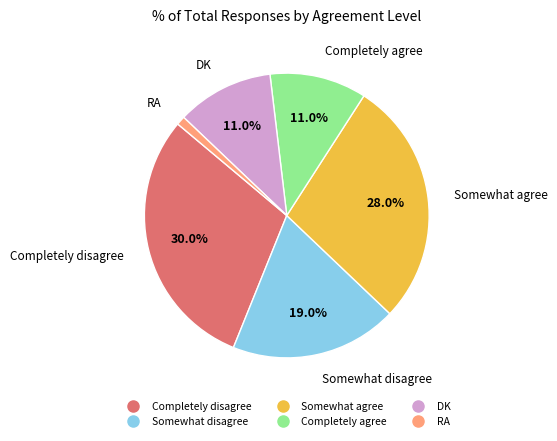

Count the number of slices in the pie.

6